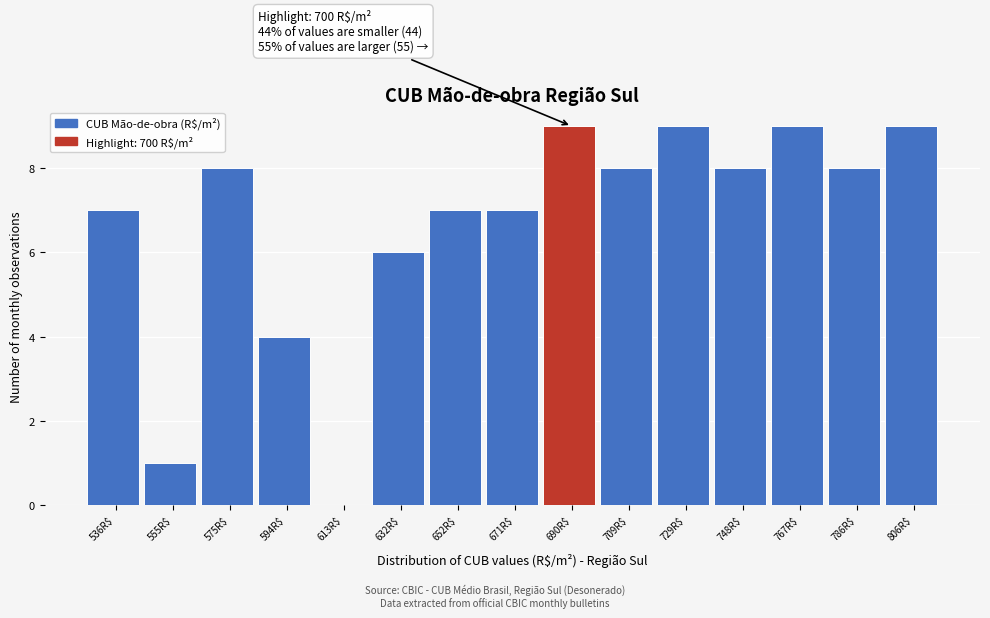

What is the sum of all values?

100